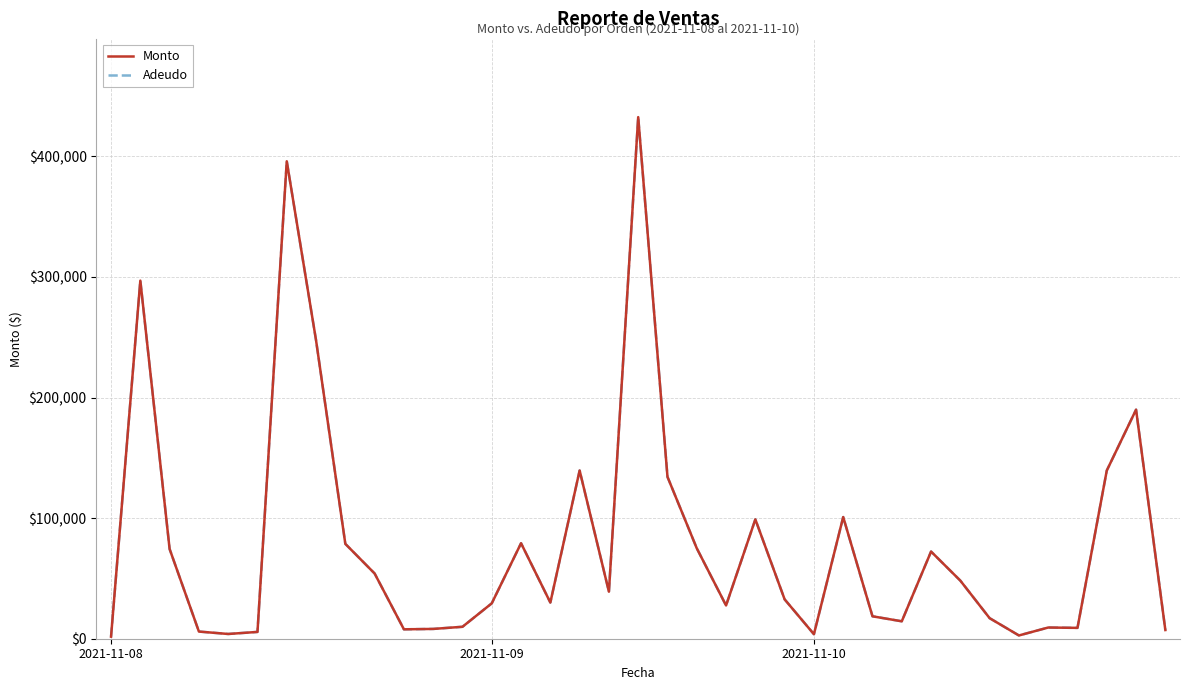

At which label does Monto reach its peak?

18